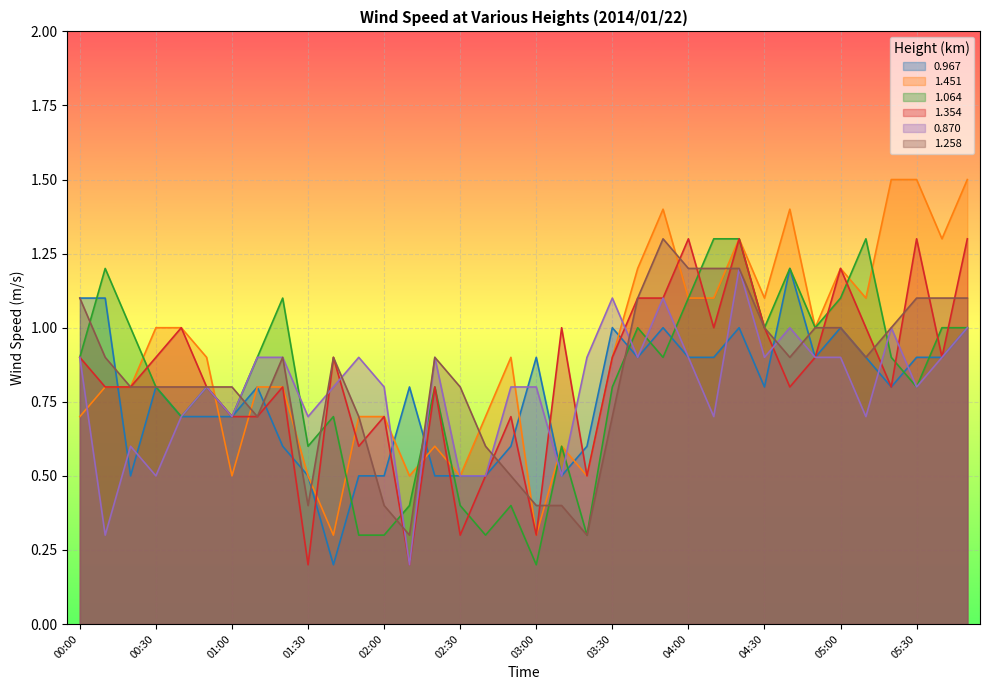

In 0.870, how many points are lower than both neighbors (excluding endpoints)?

11